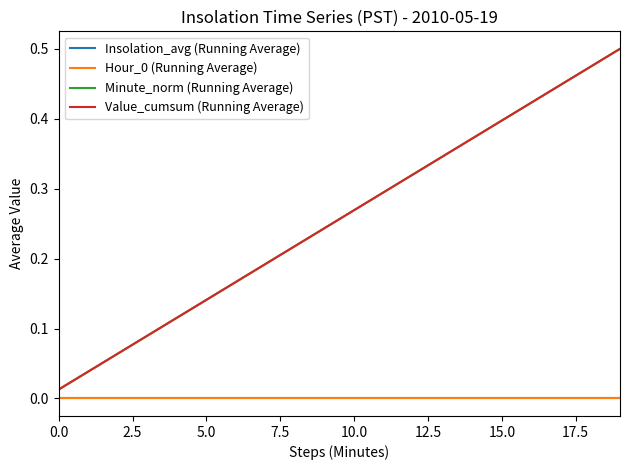

Does the chart display data point markers on the line(s)?

No